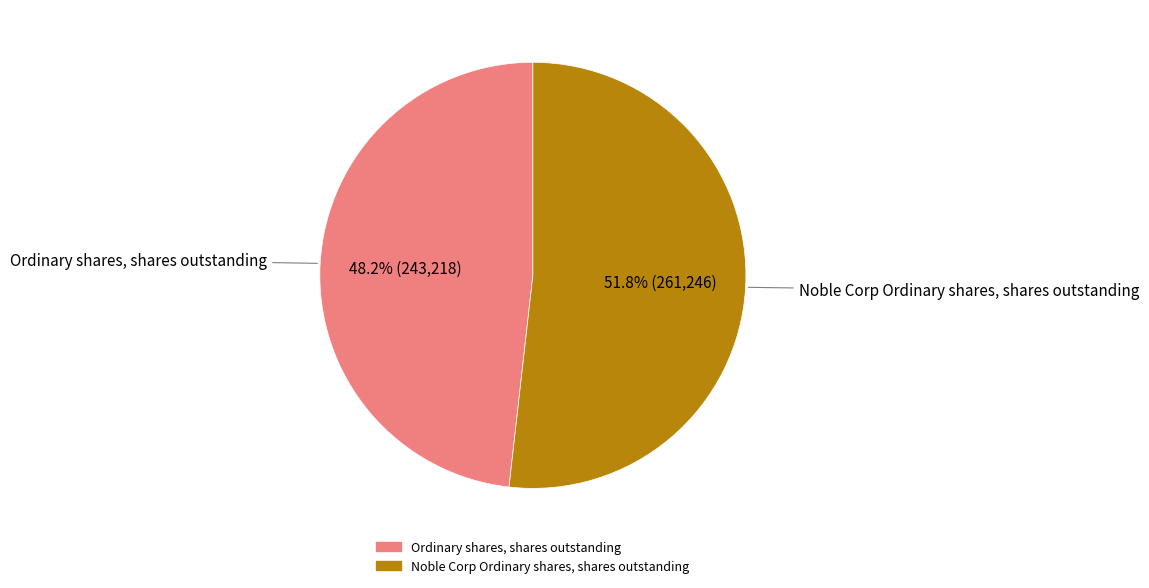

Which category has the smallest portion of the pie?

Ordinary shares, shares outstanding